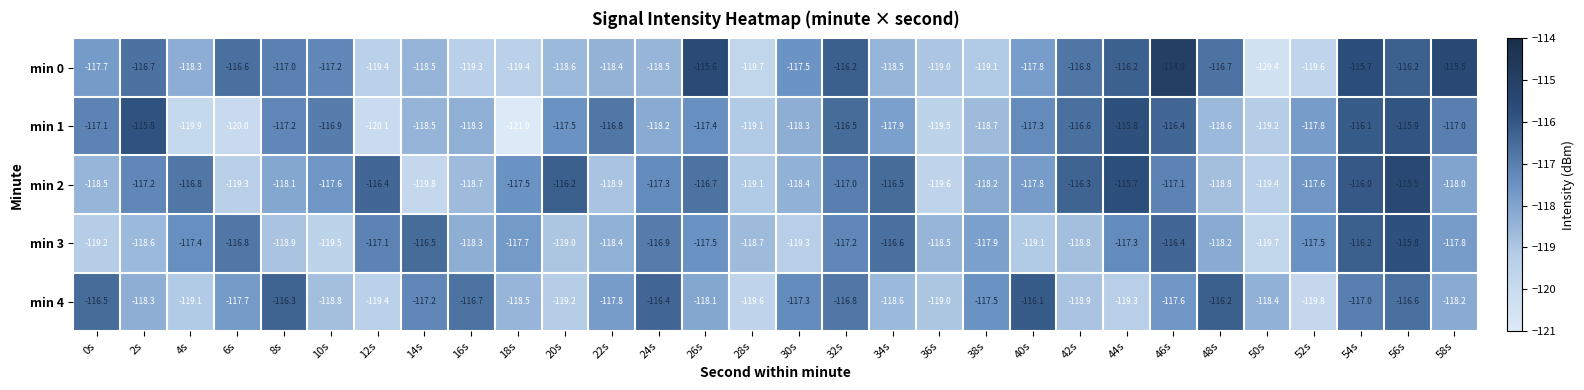

Between 14s and 56s, which series saw the biggest shift?

min 2